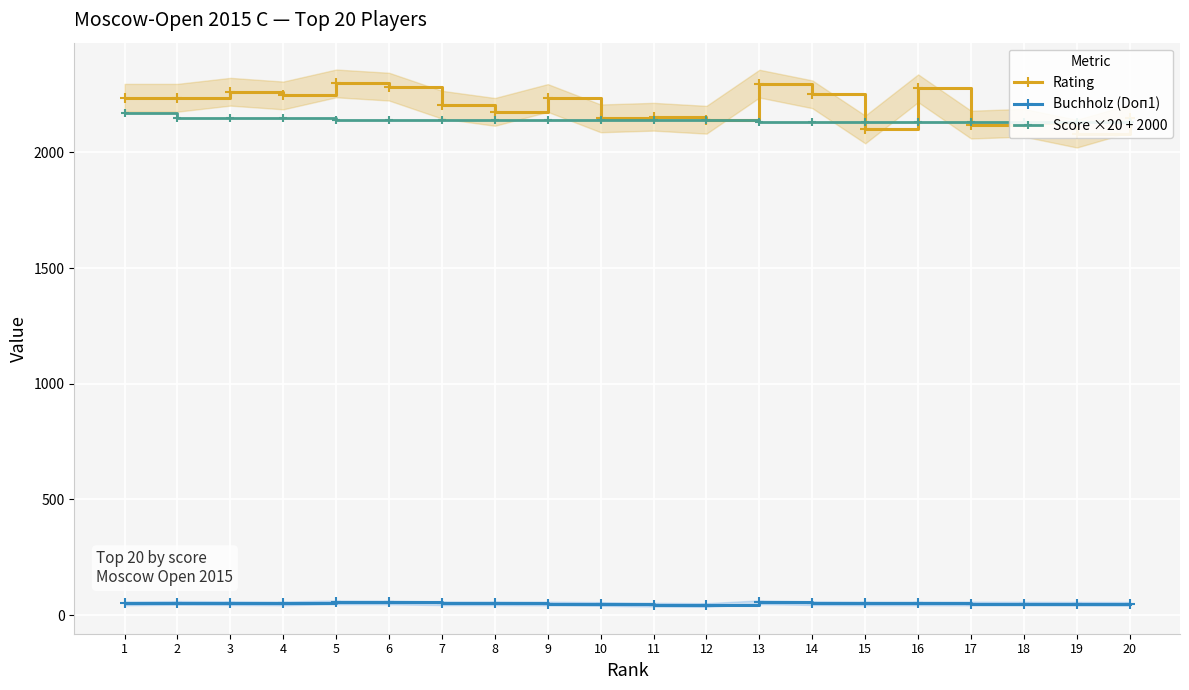

Is it true that Rating equals 1311.3 at 7?

False